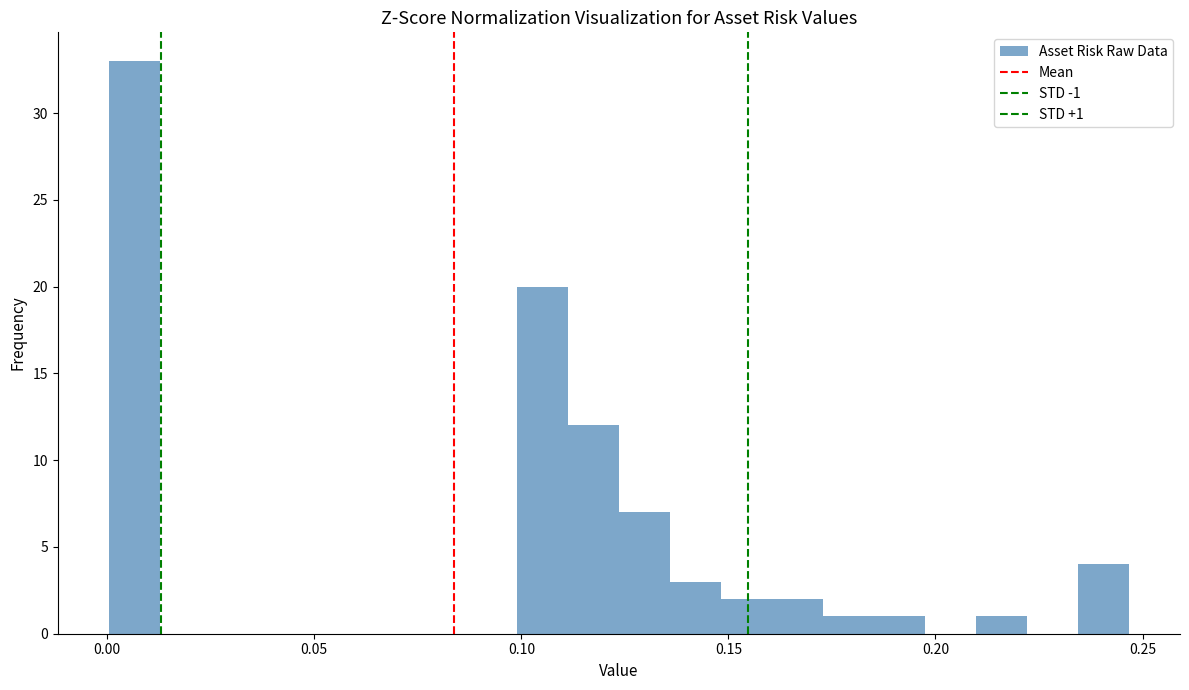

Read against the x-axis, roughly where is the centre of the tallest bar?

0.005